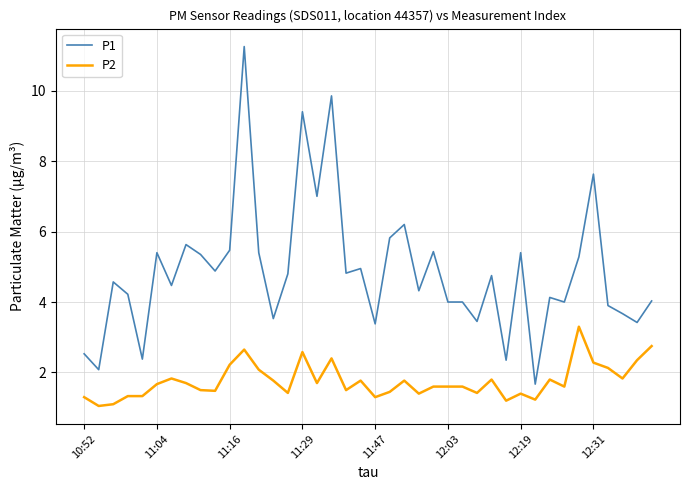

Which series has the largest total across all categories?

P1